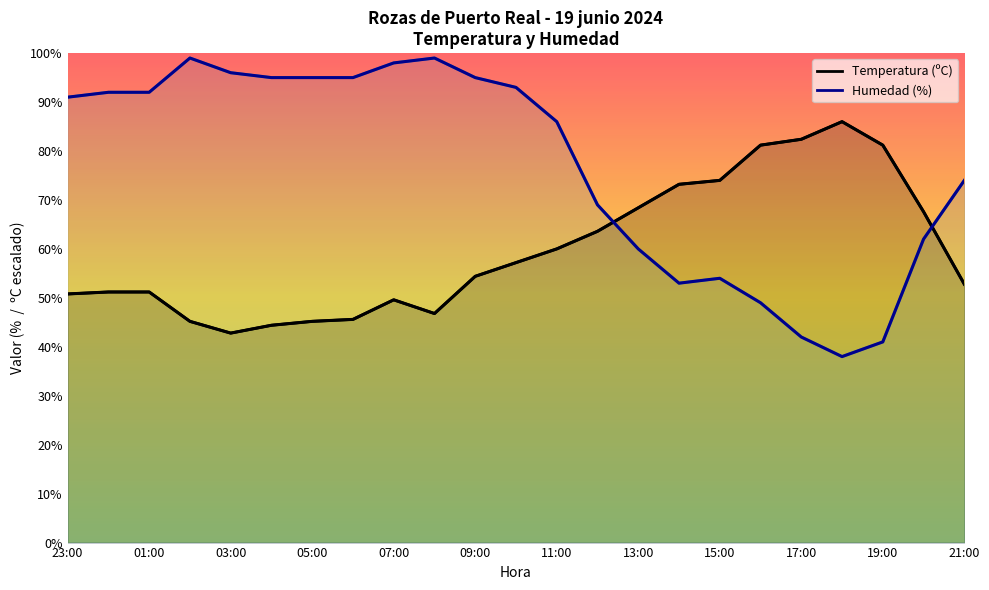

Which series changed the most between 02:00 and 13:00?

Humedad (%)